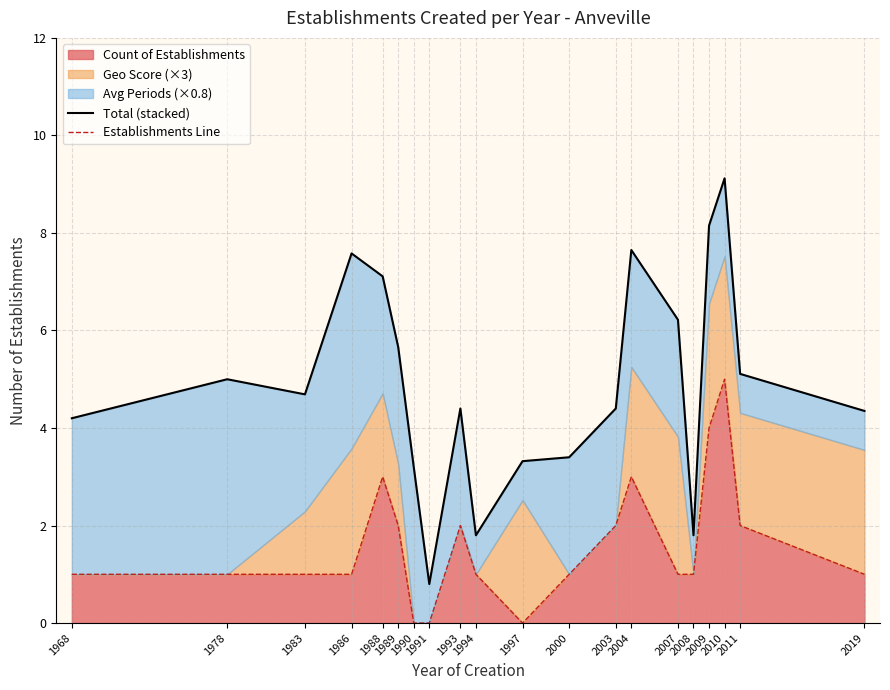

What is the spread (max minus min) of values at 2010?

4.1